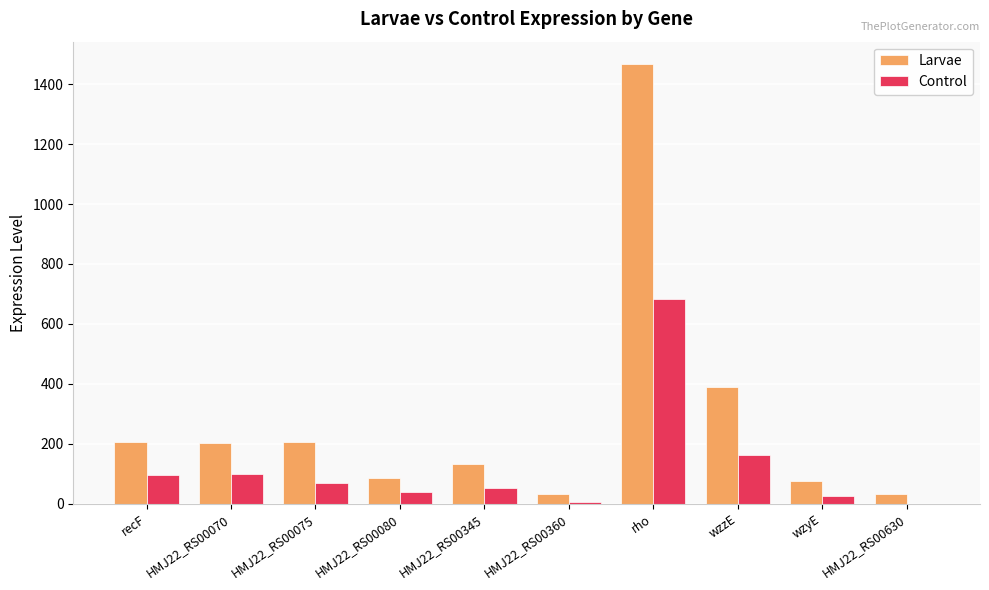

The value of Control at recF is 95.6. True or false?

True